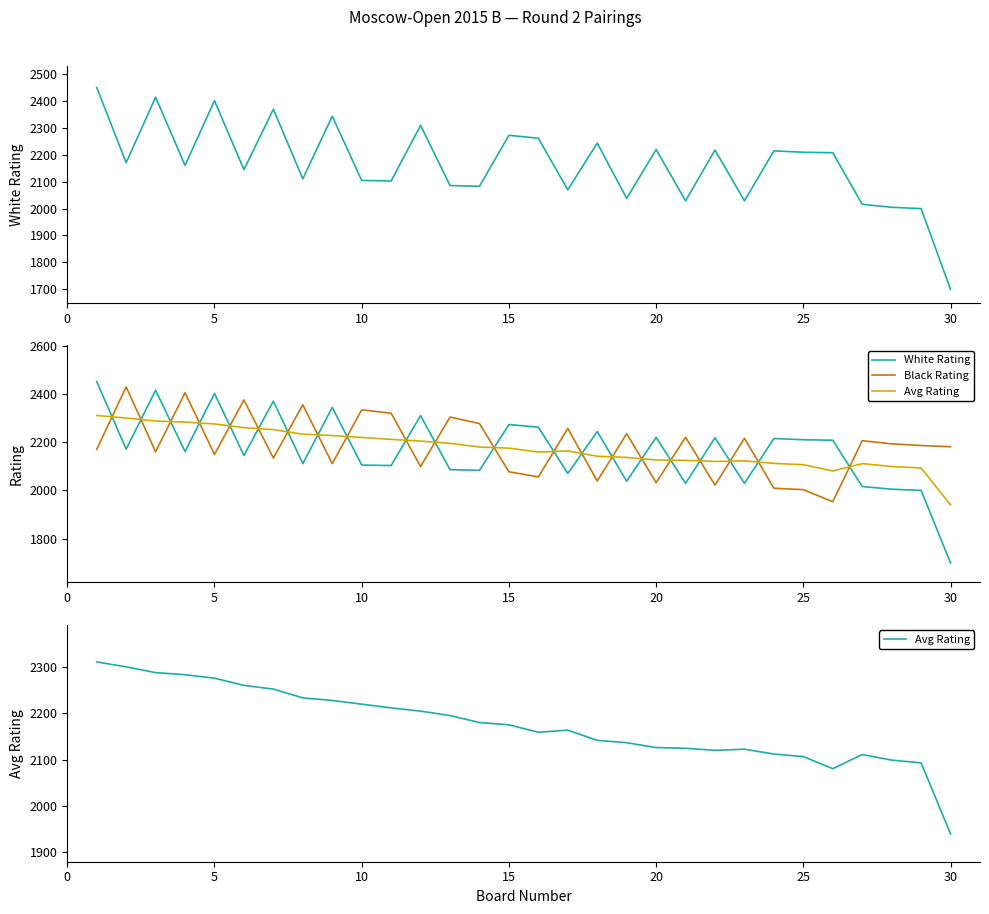

Where is Avg Rating nearest to the value 2125?

20